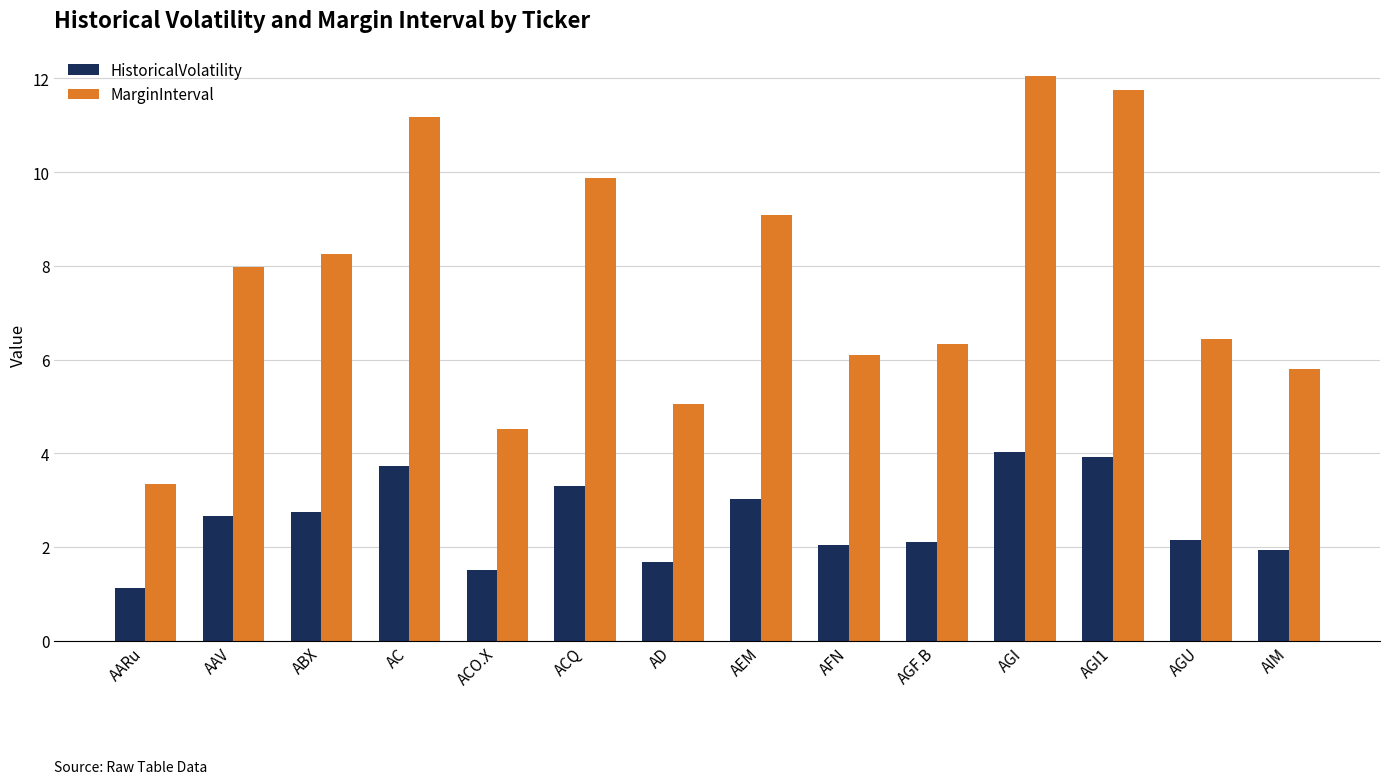

What is the value of the MarginInterval bar at the 4th from the left?

11.2